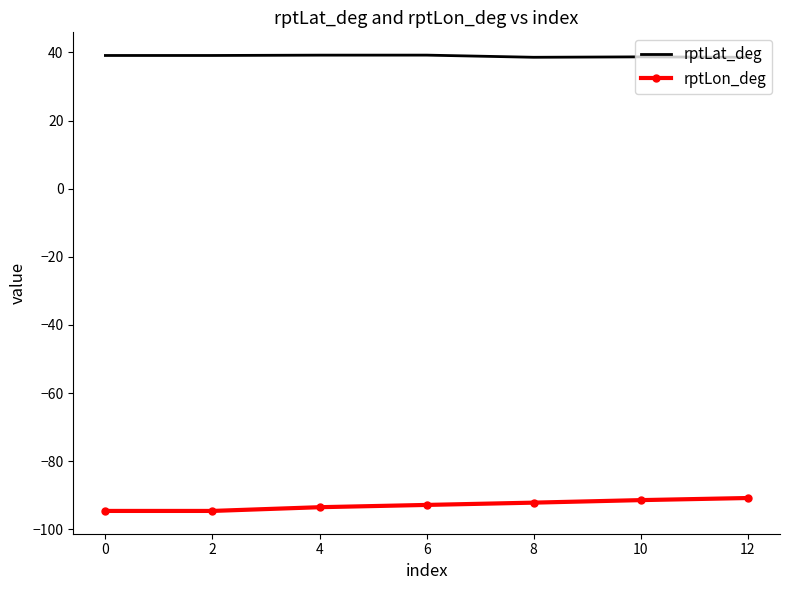

List the series in order of their overall mean, highest first.

rptLat_deg, rptLon_deg